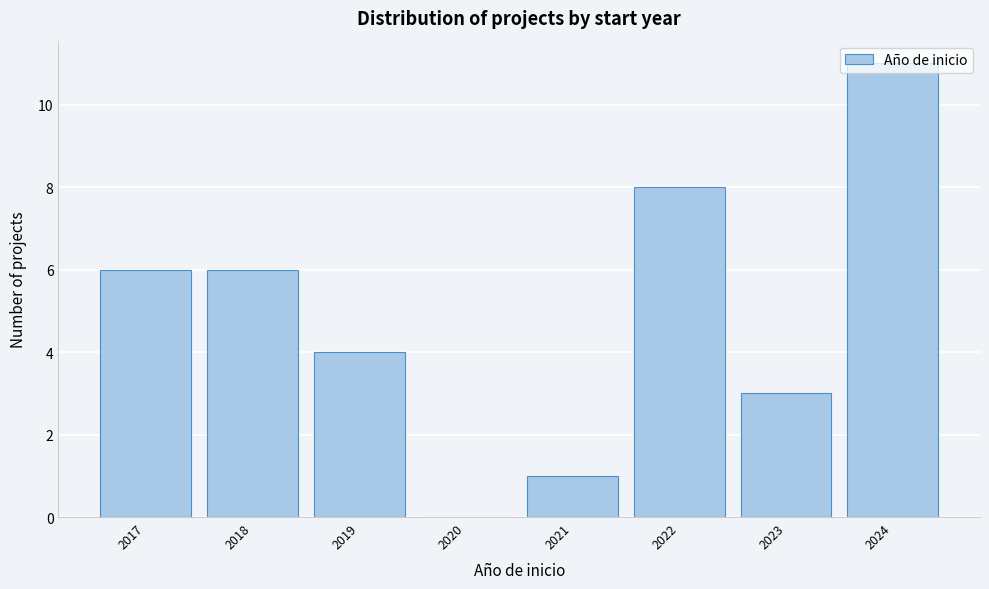

At which category does the chart reach its peak across all series?

2024